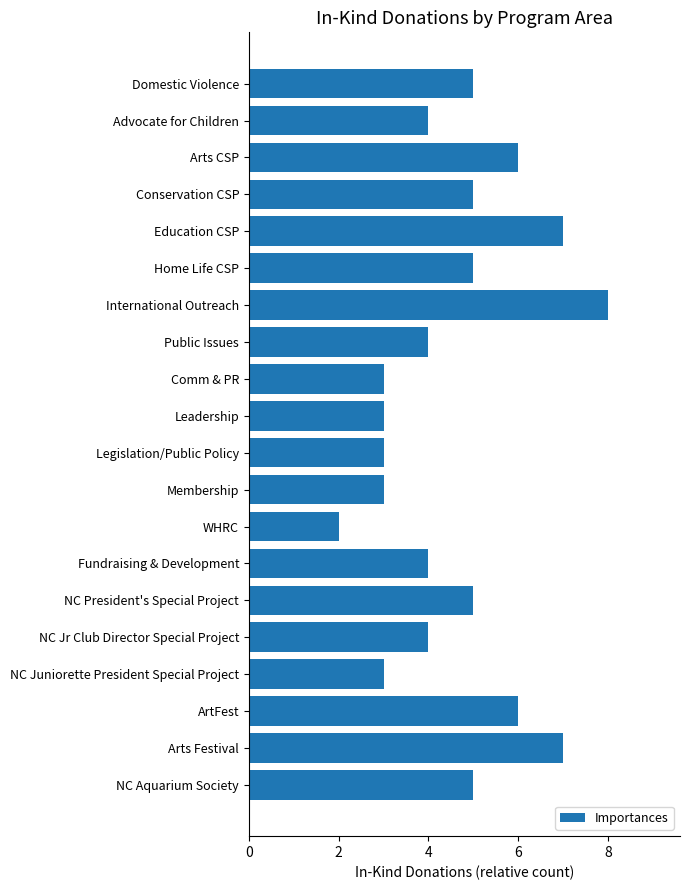

Does the chart contain stacked bars?

No